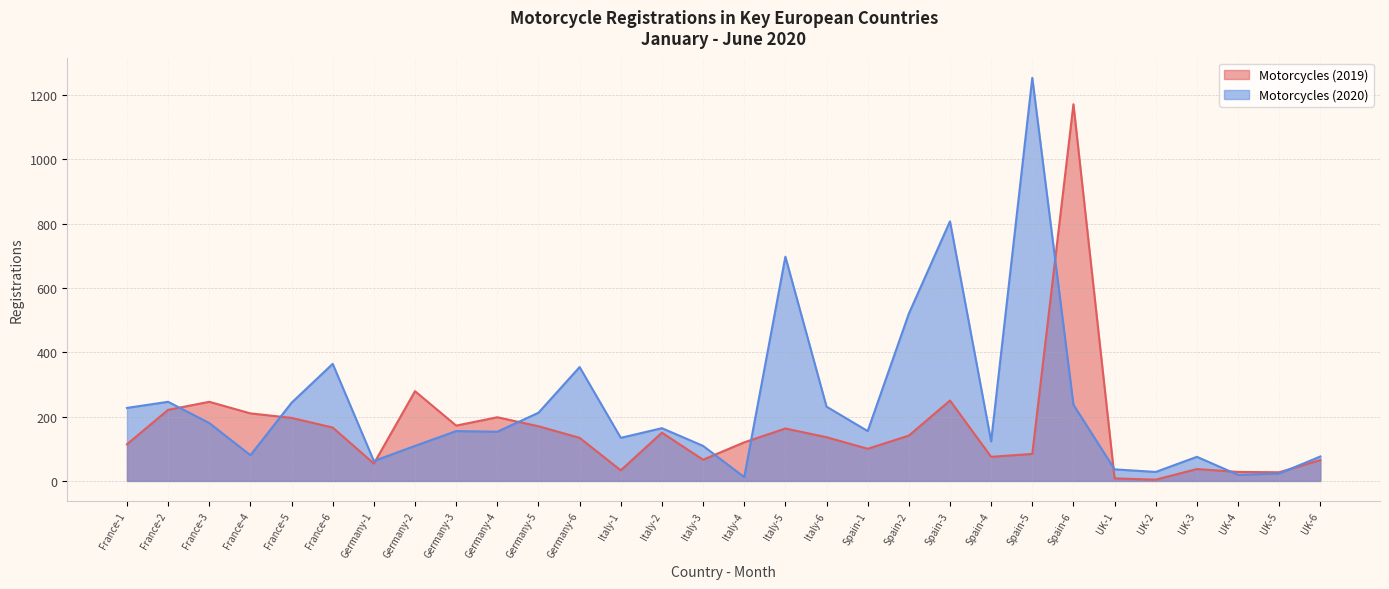

What is the spread (max minus min) of values at UK-1?

28